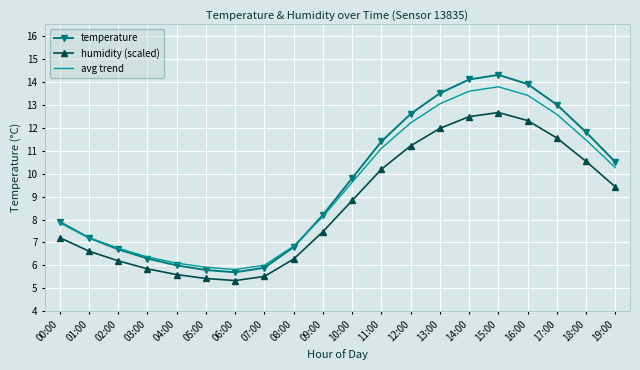

What is the average value of the temperature series?

9.6